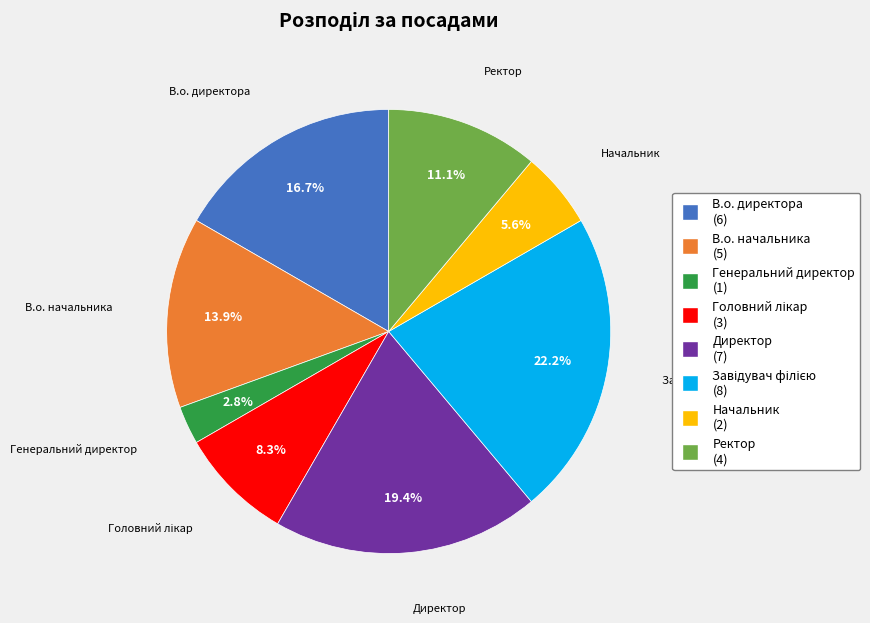

To the nearest percent, what is the difference between the largest and smallest slice percentages?

19%